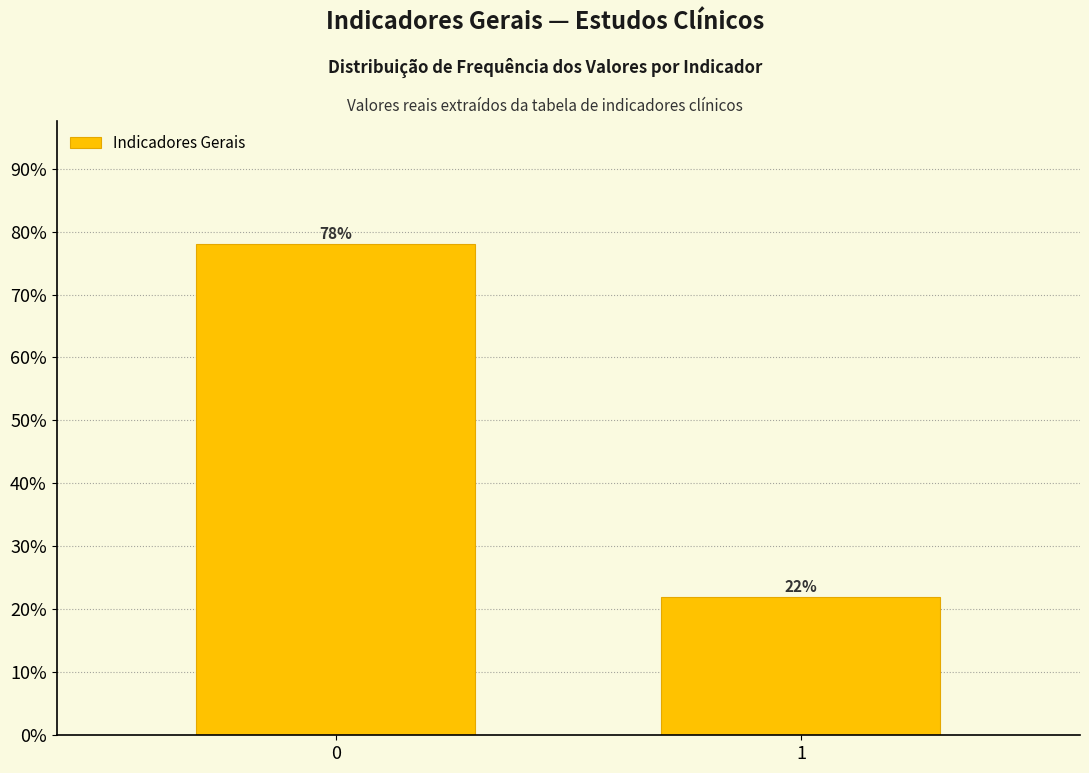

Reading left to right, extract all data points from this chart.

78.0	22.0